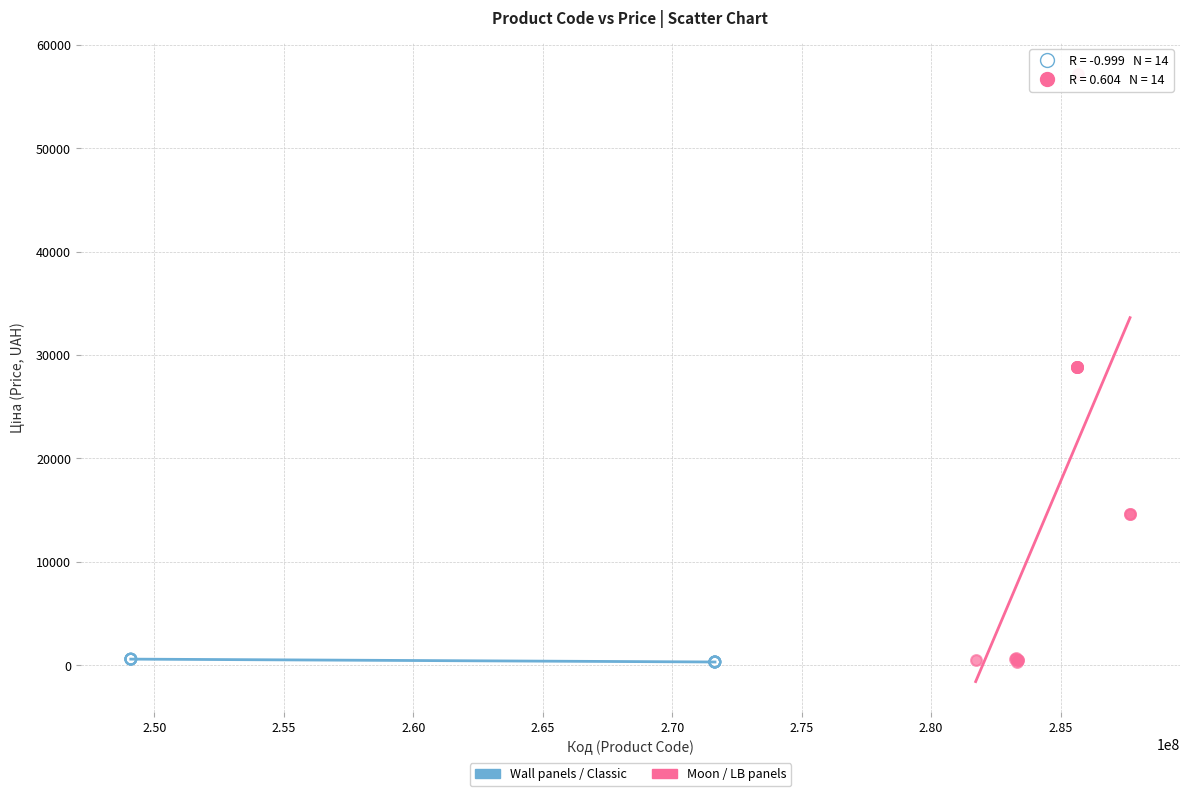

Which series has the largest Y range (max minus min)?

Moon / LB panels